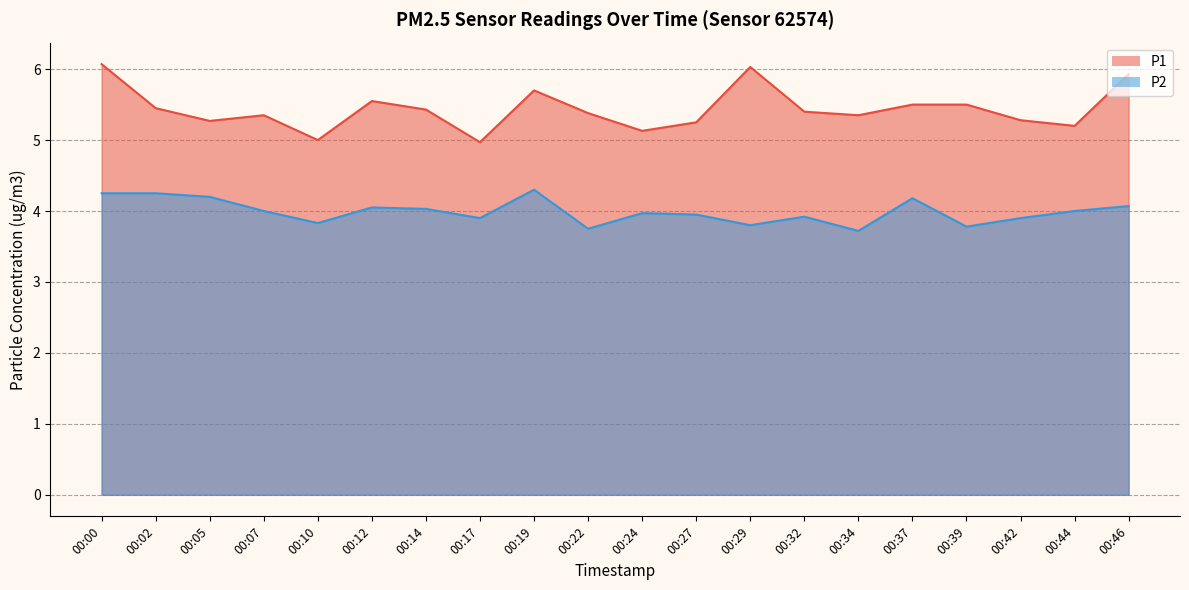

Does the chart display data point markers on the line(s)?

No